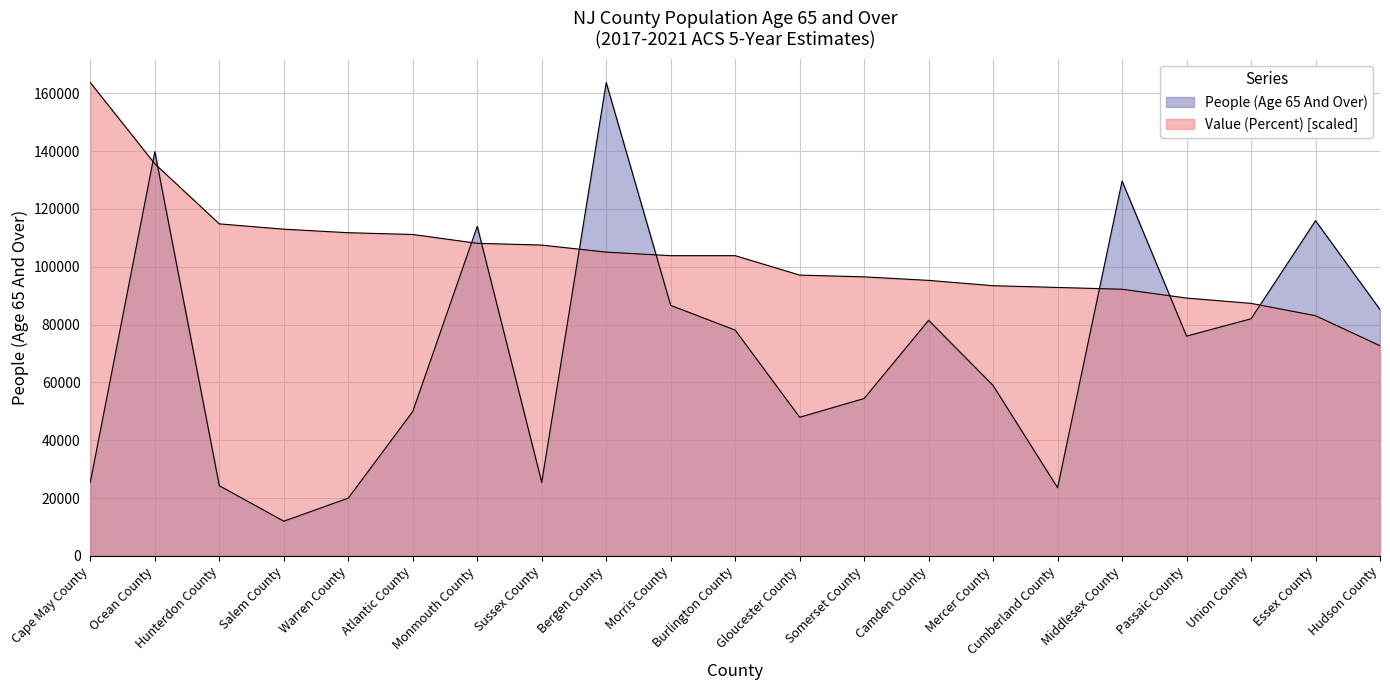

Reading left to right, extract all data points from this chart.

People (Age 65 And Over): Cape May County=25565.0	Ocean County=139780.0	Hunterdon County=24266.0	Salem County=12002.0	Warren County=19986.0	Atlantic County=49966.0	Monmouth County=113974.0	Sussex County=25453.0	Bergen County=163686.0	Morris County=86640.0	Burlington County=78093.0	Gloucester County=47948.0	Somerset County=54430.0	Camden County=81482.0	Mercer County=58922.0	Cumberland County=23560.0	Middlesex County=129636.0	Passaic County=76012.0	Union County=82007.0	Essex County=115923.0	Hudson County=85185.0
Value (Percent): Cape May County=163686.0	Ocean County=135590.6	Hunterdon County=114824.5	Salem County=112992.2	Warren County=111770.7	Atlantic County=111159.9	Monmouth County=108106.1	Sussex County=107495.3	Bergen County=105052.2	Morris County=103830.7	Burlington County=103830.7	Gloucester County=97112.2	Somerset County=96501.4	Camden County=95279.9	Mercer County=93447.6	Cumberland County=92836.8	Middlesex County=92226.1	Passaic County=89172.2	Union County=87339.9	Essex County=83064.5	Hudson County=72681.5